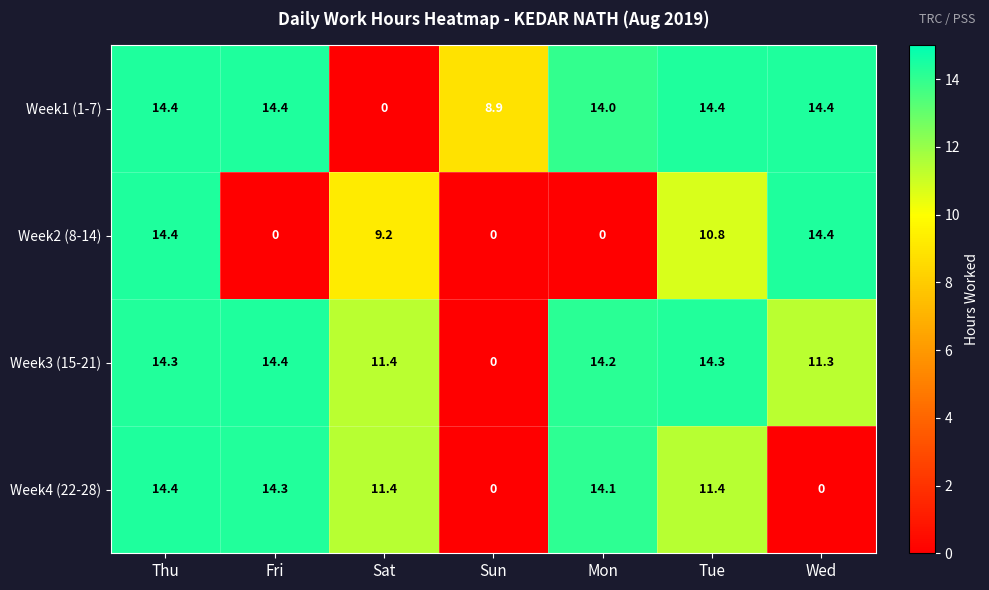

True or false: Week1 (1-7) has a value of 14.4 at Wed.

True